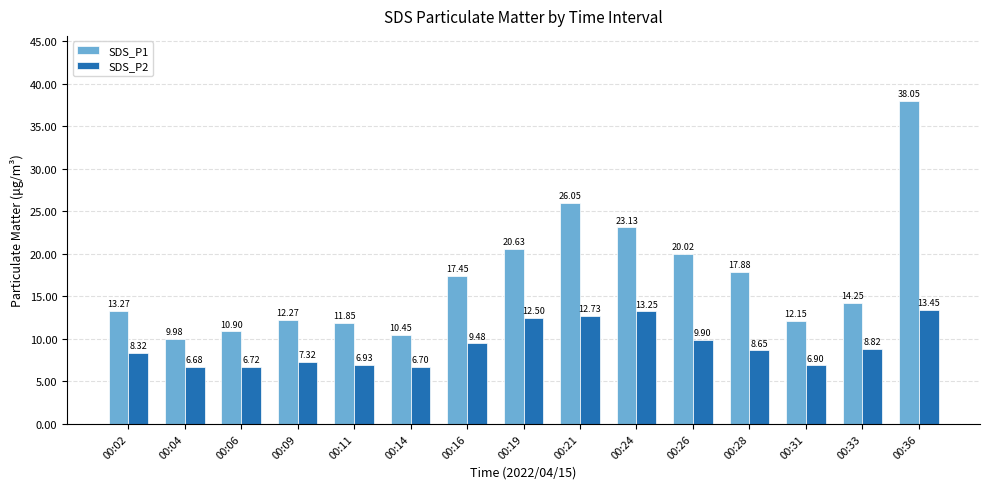

How many bars are there in each group?

2